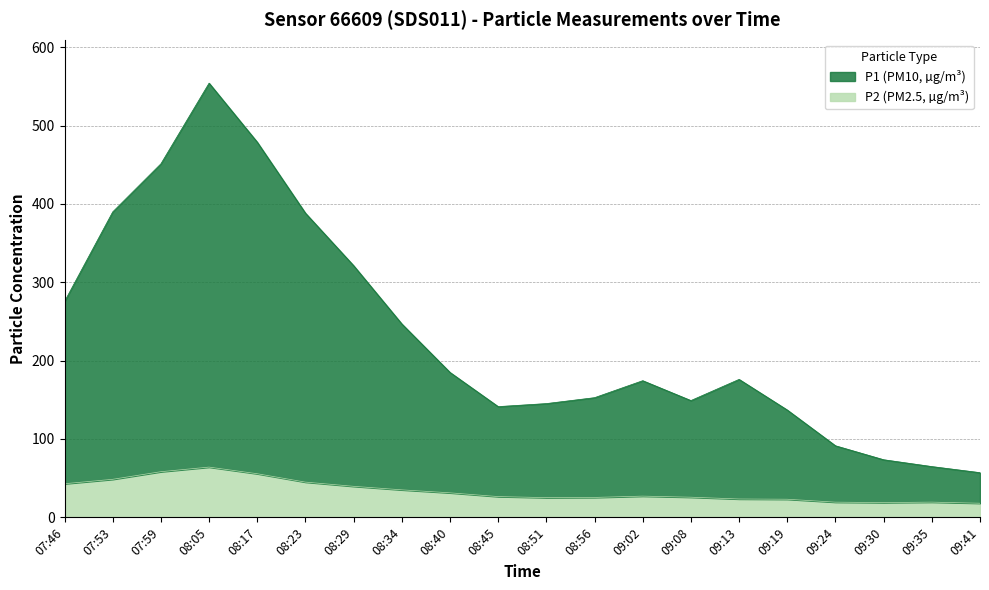

What is the difference between the maximum and minimum values in the P2 series?

46.1